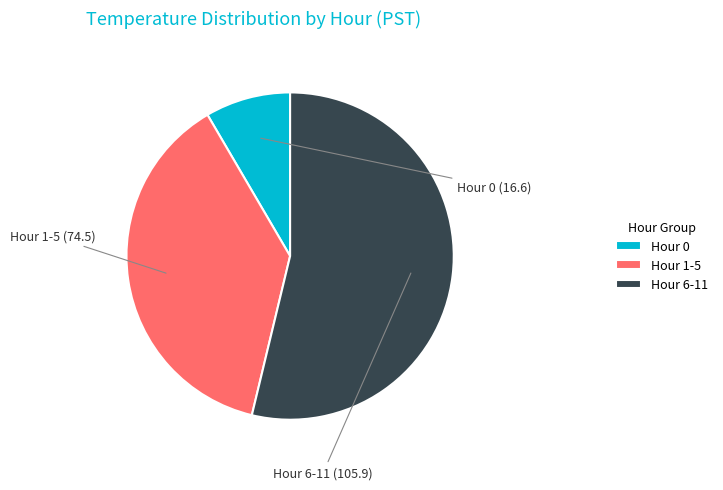

Rank the categories by value from lowest to highest.

Hour 0, Hour 1-5, Hour 6-11